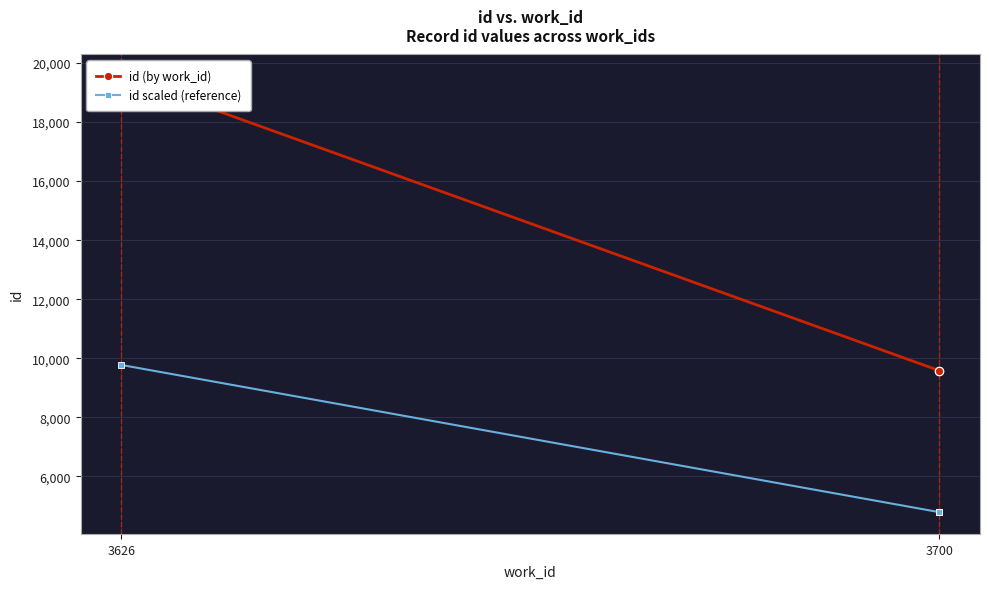

How many lines are shown in the chart?

2